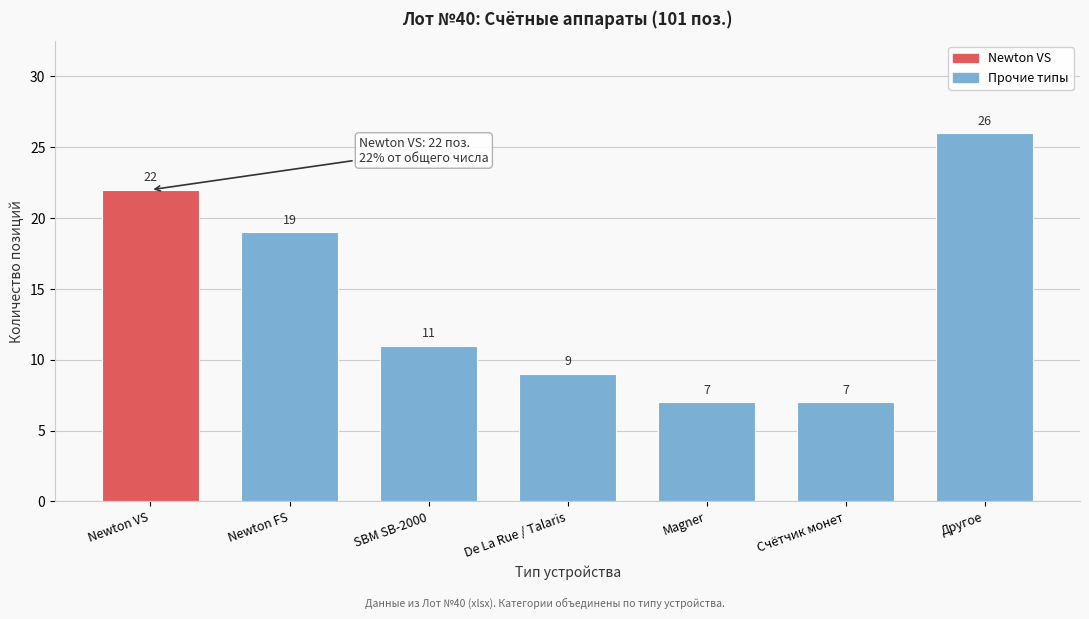

Reading right to left, extract all data points from this chart.

26	7	7	9	11	19	22